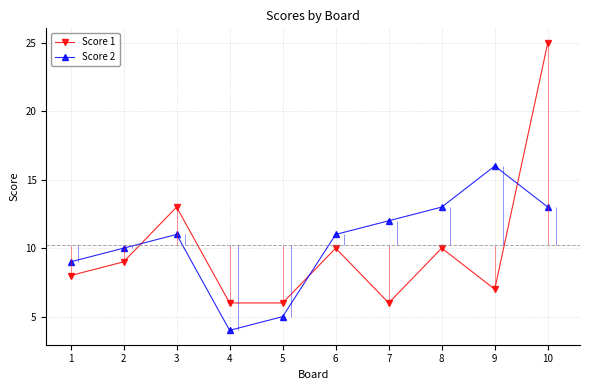

What is the greatest value displayed?

25